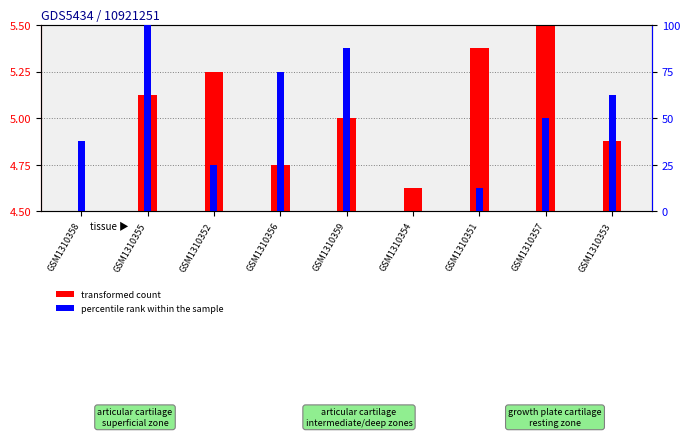

How many bars are there in total?

18